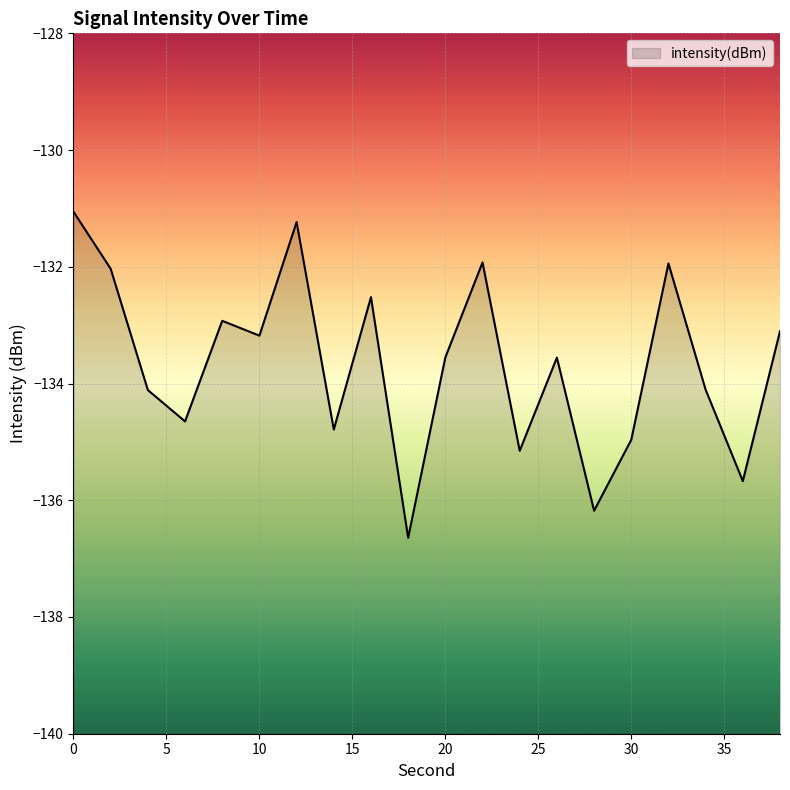

What is the difference between the second highest and minimum values?

5.4